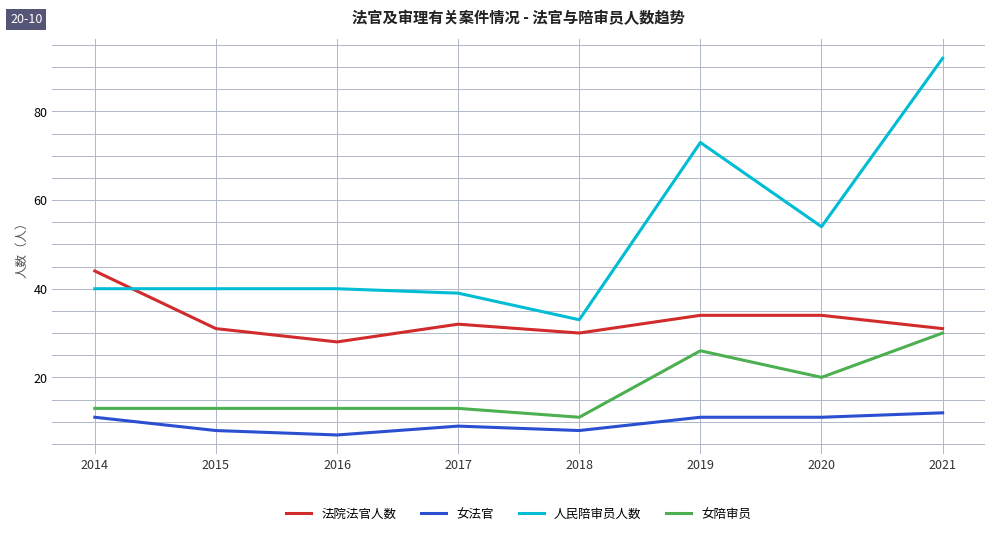

Which series has the largest range (max minus min)?

人民陪审员人数